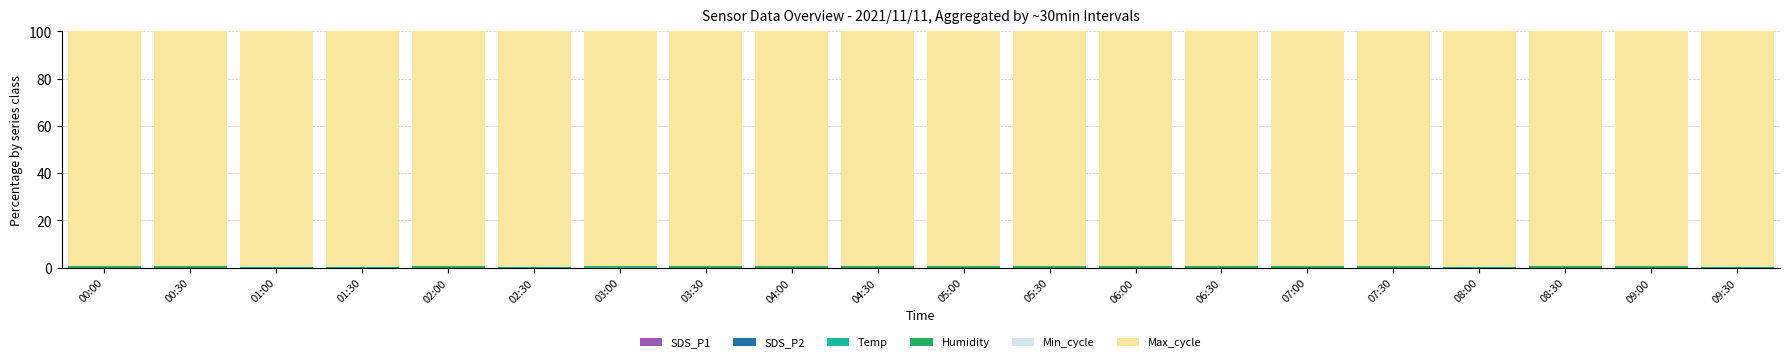

Count the number of categories in the chart.

20